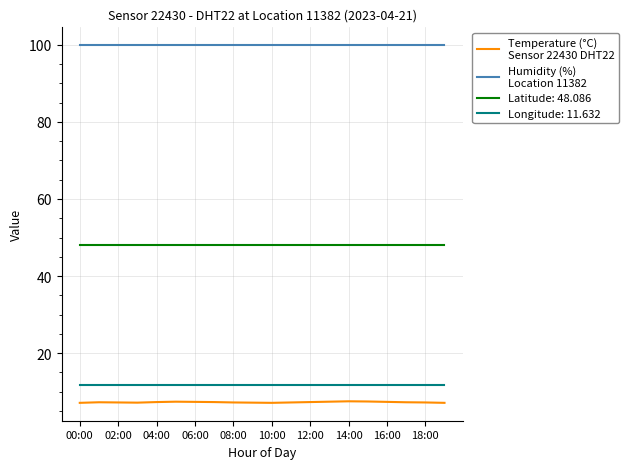

What is the maximum value shown in the chart?

99.9